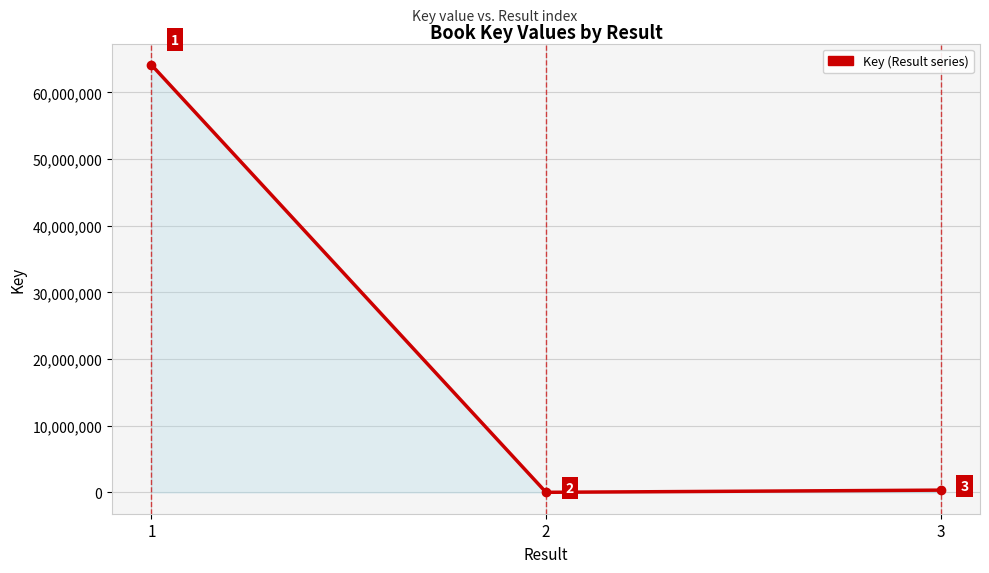

Does the chart have visible grid lines?

Yes